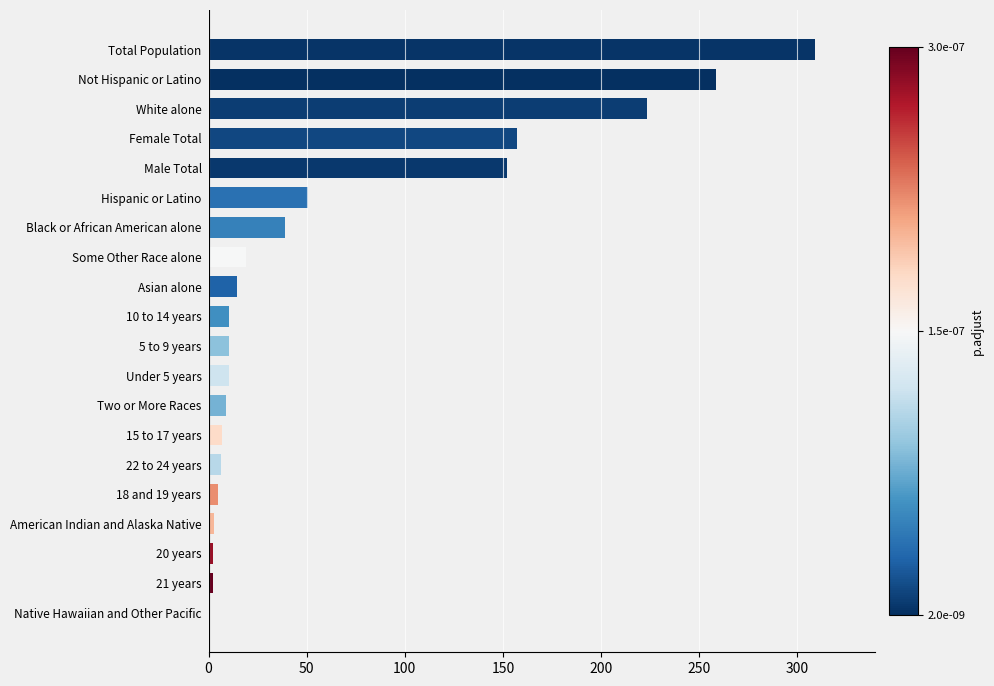

Which label corresponds to the largest value in the chart?

Total Population